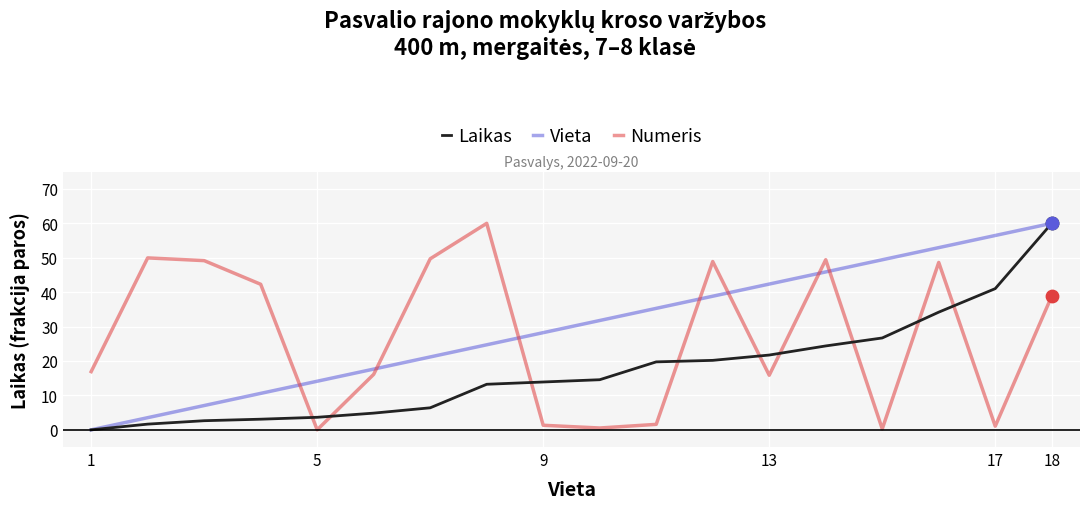

Which series has the largest total across all categories?

Vieta